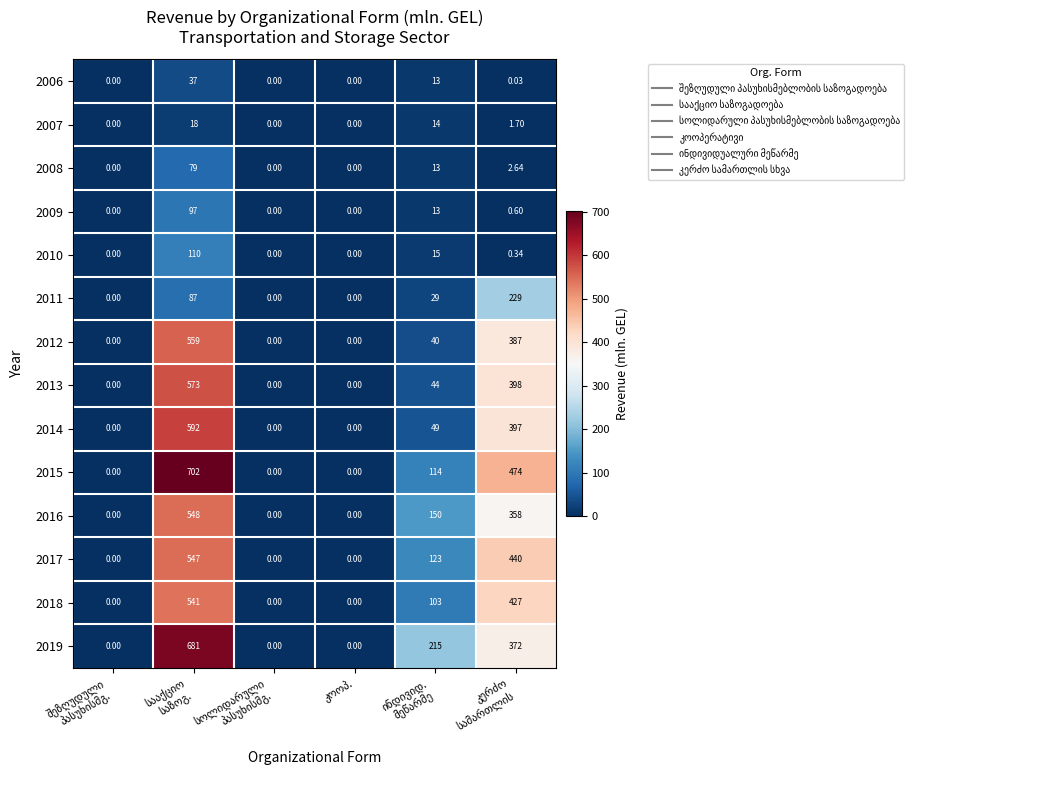

At which category is the sum across all series the highest?

სააქციო
საზოგ.